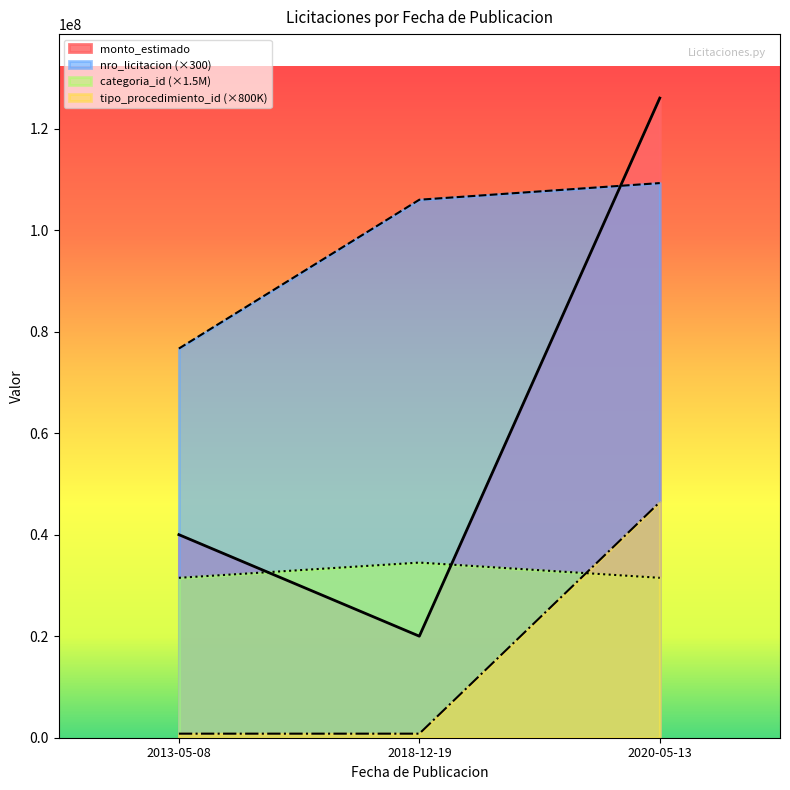

What is the difference between the categoria_id values at 2013-05-08 and 2018-12-19?

3000000